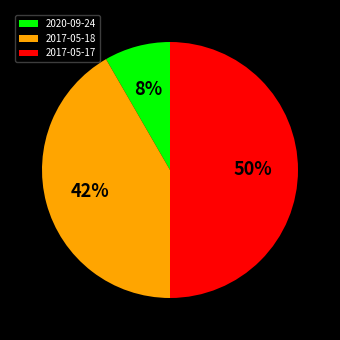

Which has a higher value, 2017-05-18 or 2020-09-24?

2017-05-18